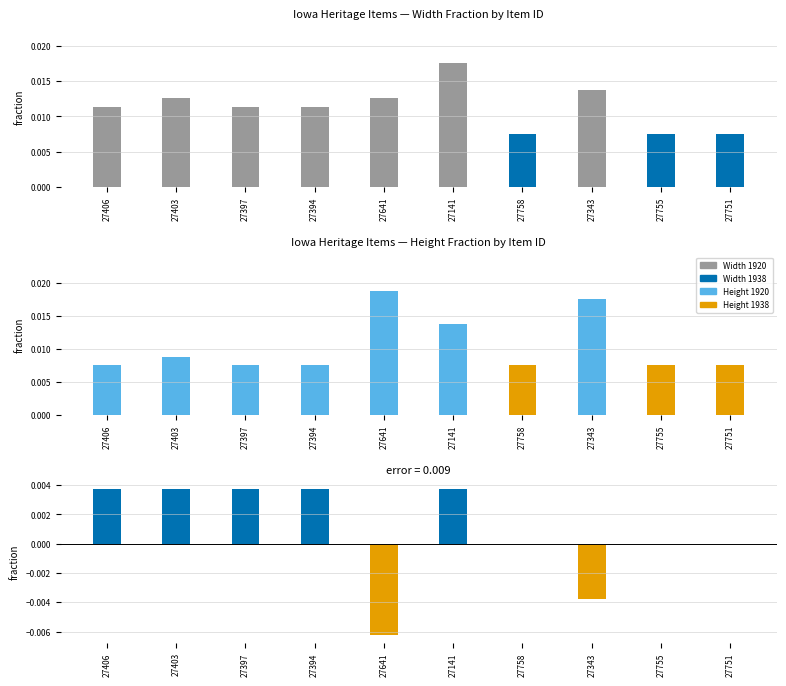

Which has a higher value, 27751 or 27141?

27141